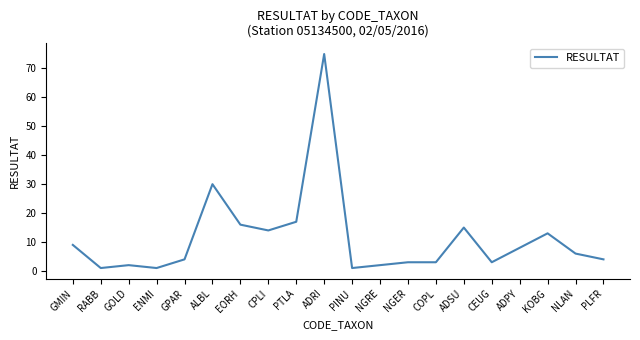

Reading left to right, what are all the values shown in this chart?

9	1	2	1	4	30	16	14	17	75	1	2	3	3	15	3	8	13	6	4